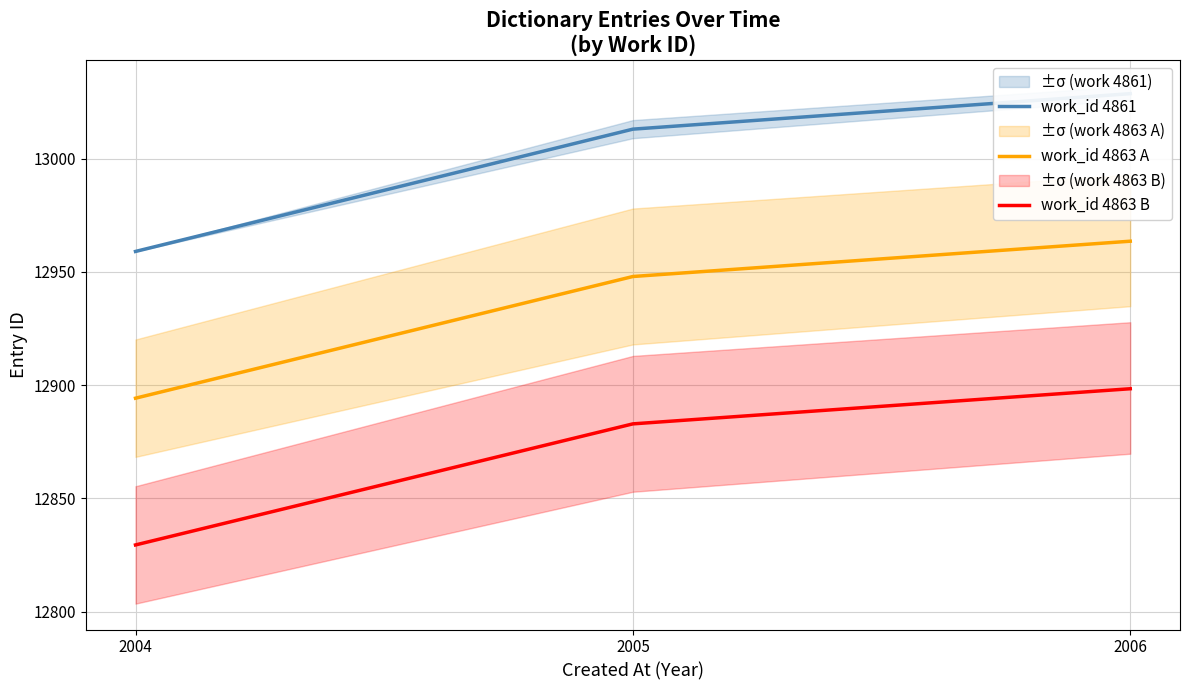

What is the smallest value displayed?

12829.4